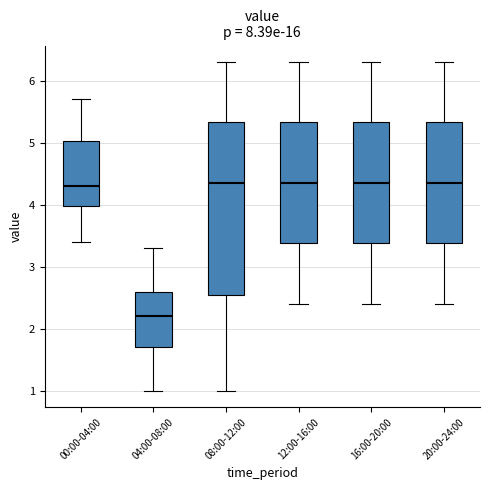

Where does the median line of the box for 12:00-16:00 sit on the y-axis? The values are not printed on the chart, so give them approximately, as read against the axis.

4.4